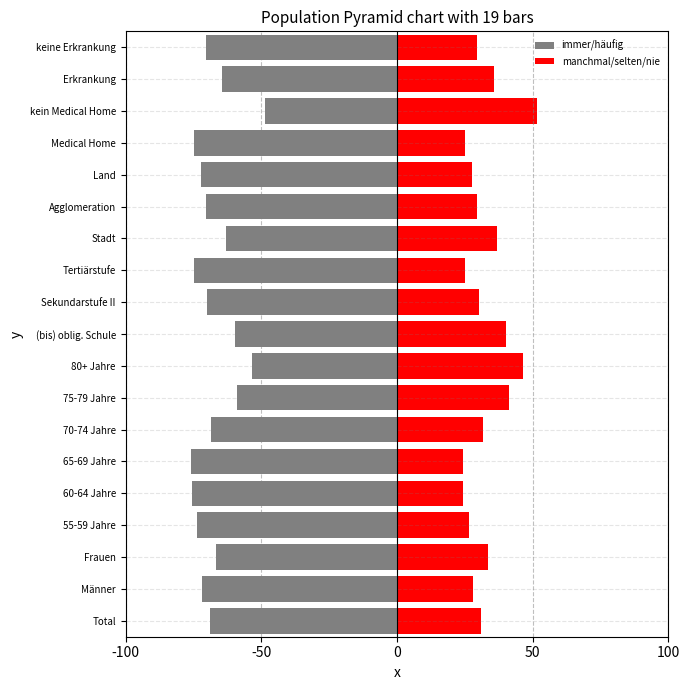

How many bars are there in each group?

2